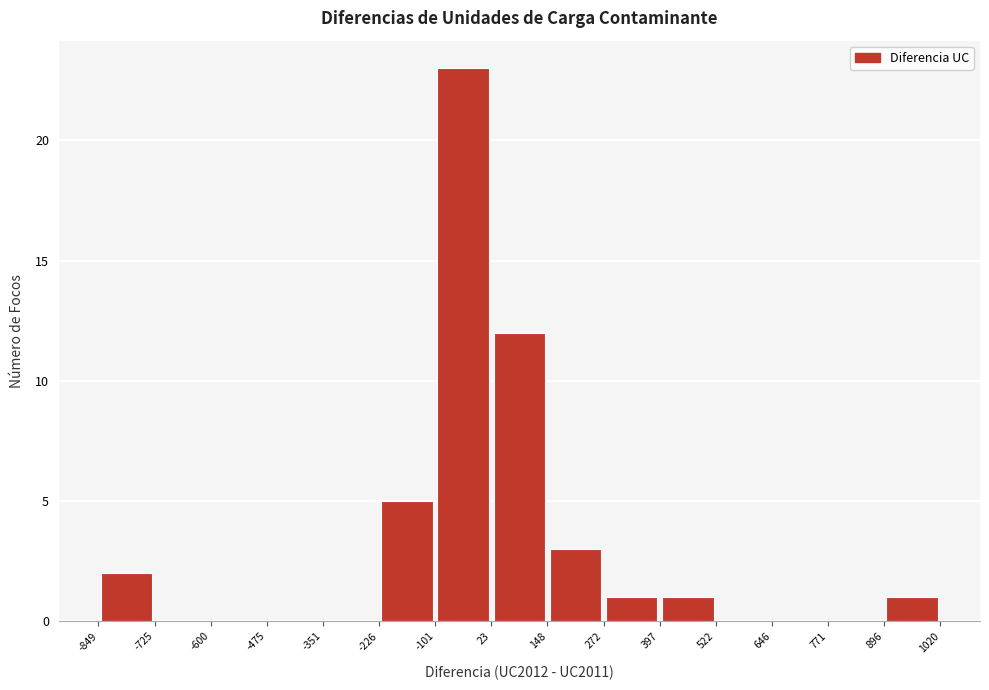

Reading left to right, list every bar in this chart as the range it spans on the x-axis followed by its height. The values are not printed on the chart, so give them approximately, as read against the axis.

-849 to -725: 2
-725 to -600: 0
-600 to -475: 0
-475 to -351: 0
-351 to -226: 0
-226 to -101: 5
-101 to 23: 23
23 to 148: 12
148 to 272: 3
272 to 397: 1
397 to 522: 1
522 to 646: 0
646 to 771: 0
771 to 896: 0
896 to 1020: 1